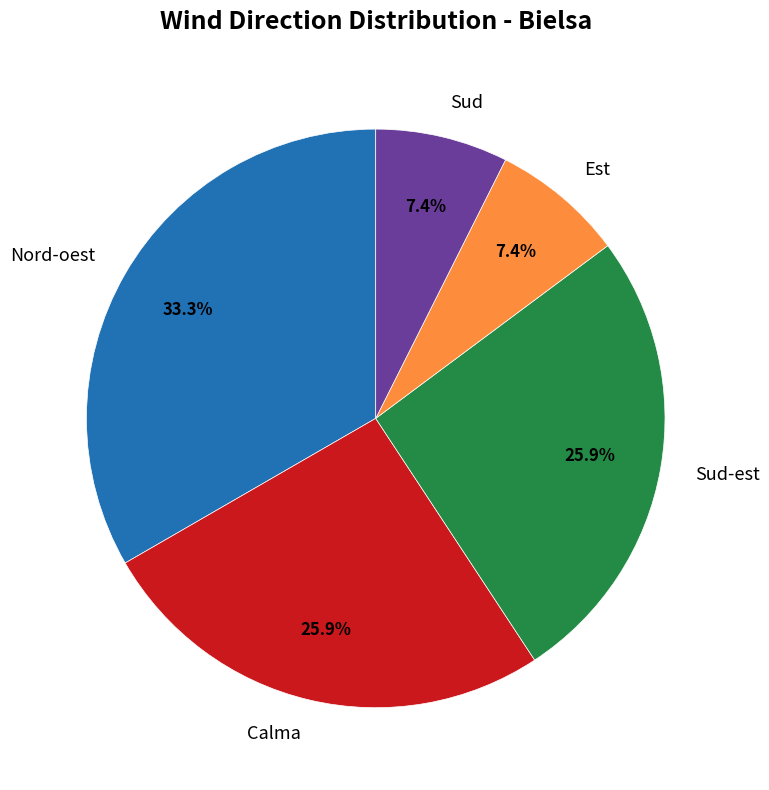

Which category has the biggest portion of the pie?

Nord-oest